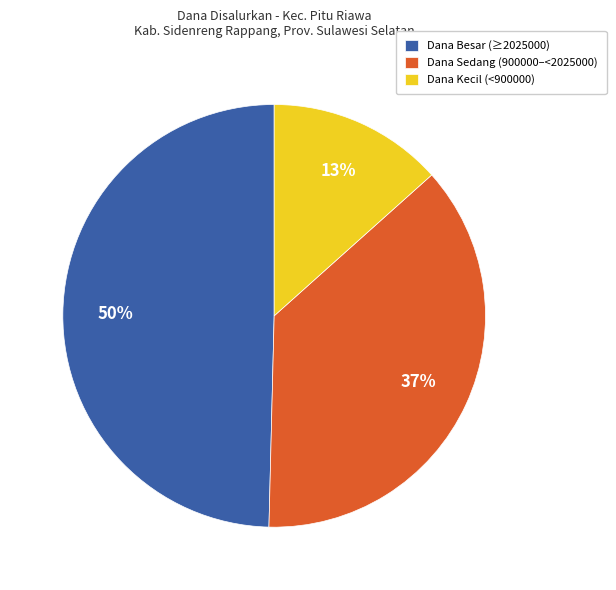

The Dana Kecil (<900000) slice represents 23% of the pie. True or false?

False